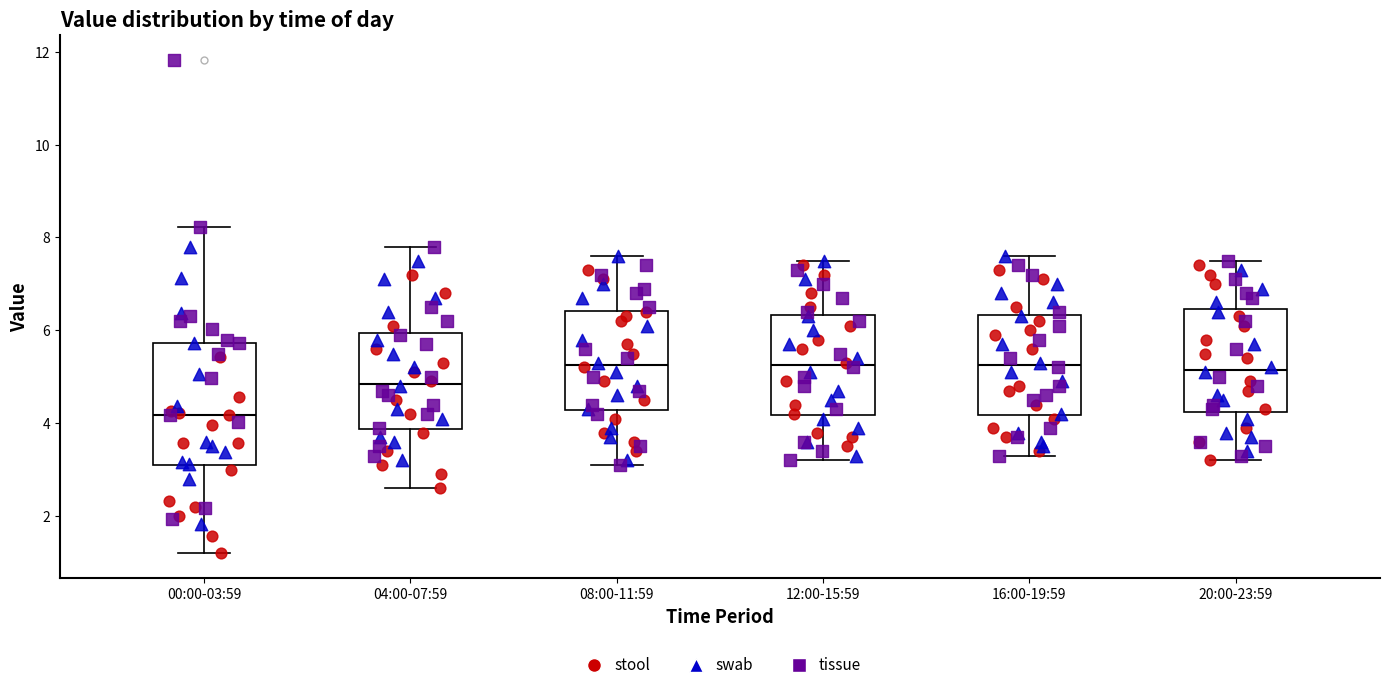

Which box's median line is the lowest?

00:00-03:59